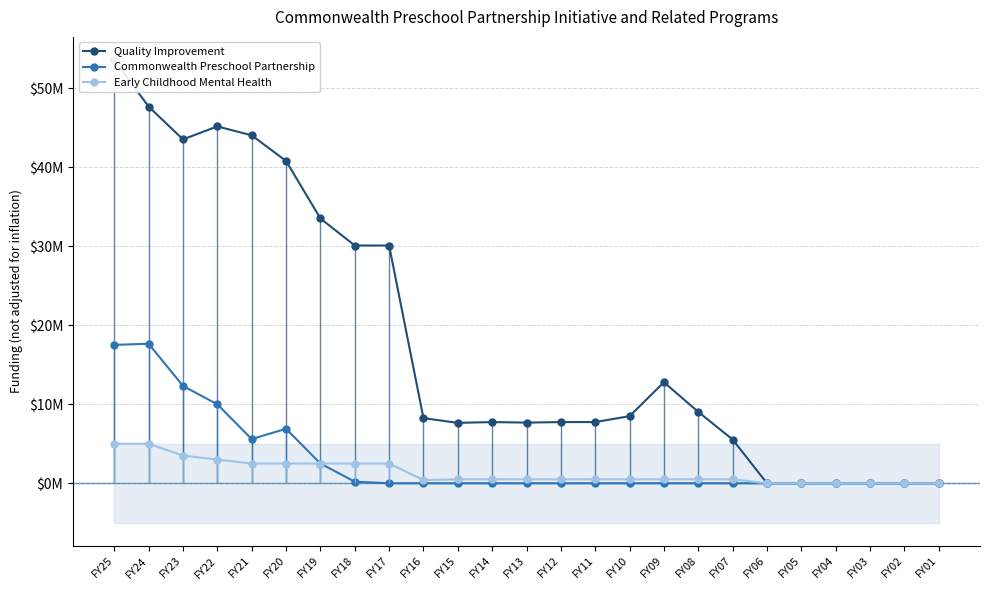

What is the difference between the maximum and second lowest values in the Early Childhood Mental Health series?

5000000